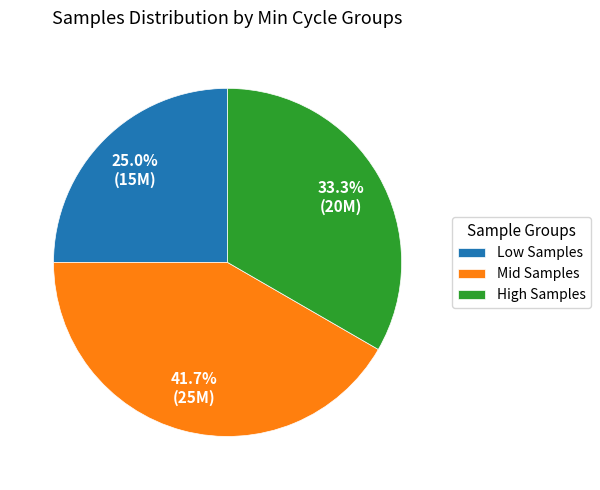

Does Mid Samples account for over 50% of the chart?

No